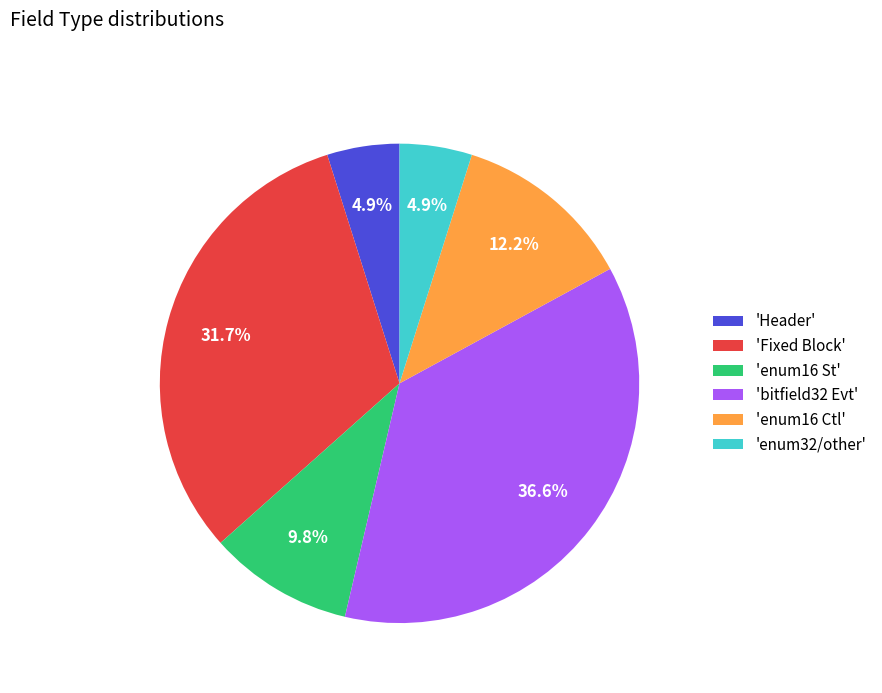

Which category has the biggest portion of the pie?

'bitfield32 Evt'